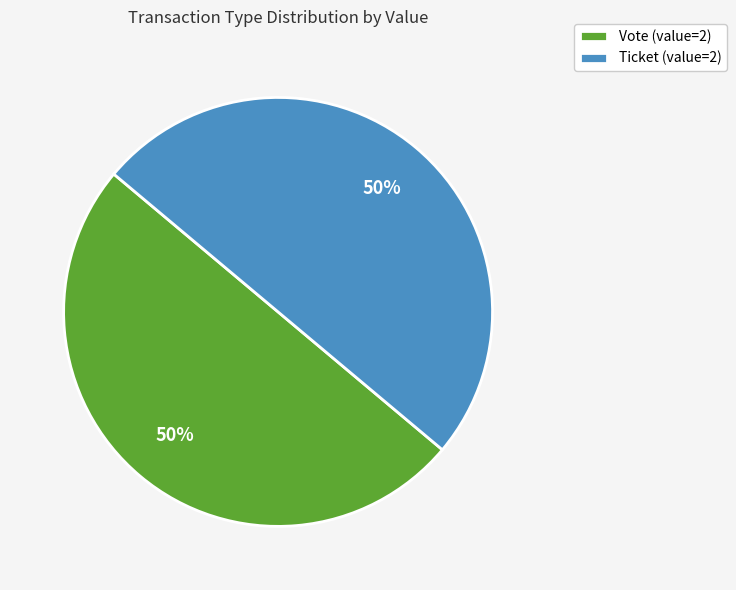

To the nearest percent, what portion does Ticket (value=2) represent?

50%